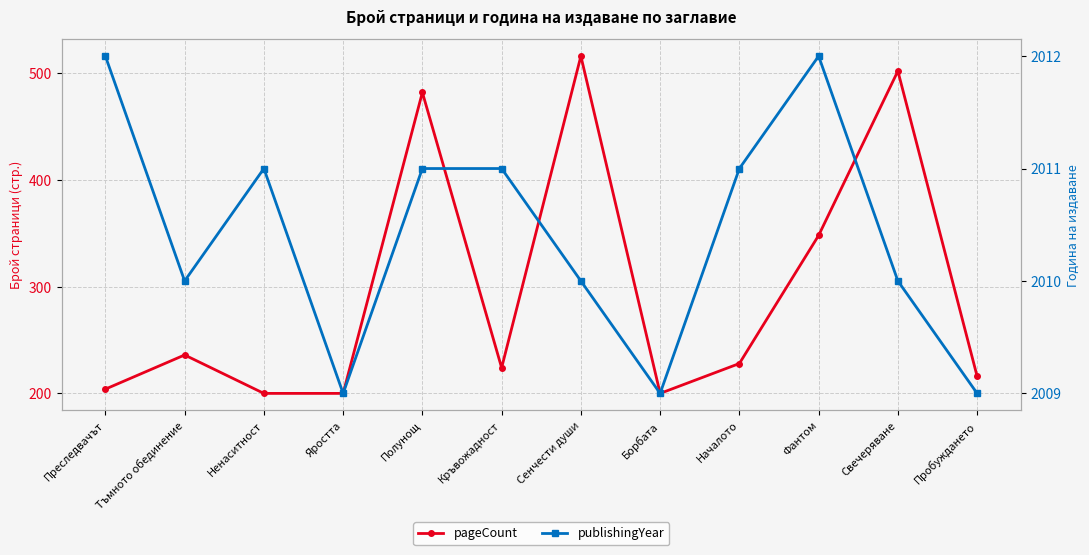

Reading left to right, list all the values displayed in this chart.

pageCount: 204	236	200	200	482	224	516	200	228	348	502	216
publishingYear: 2012	2010	2011	2009	2011	2011	2010	2009	2011	2012	2010	2009